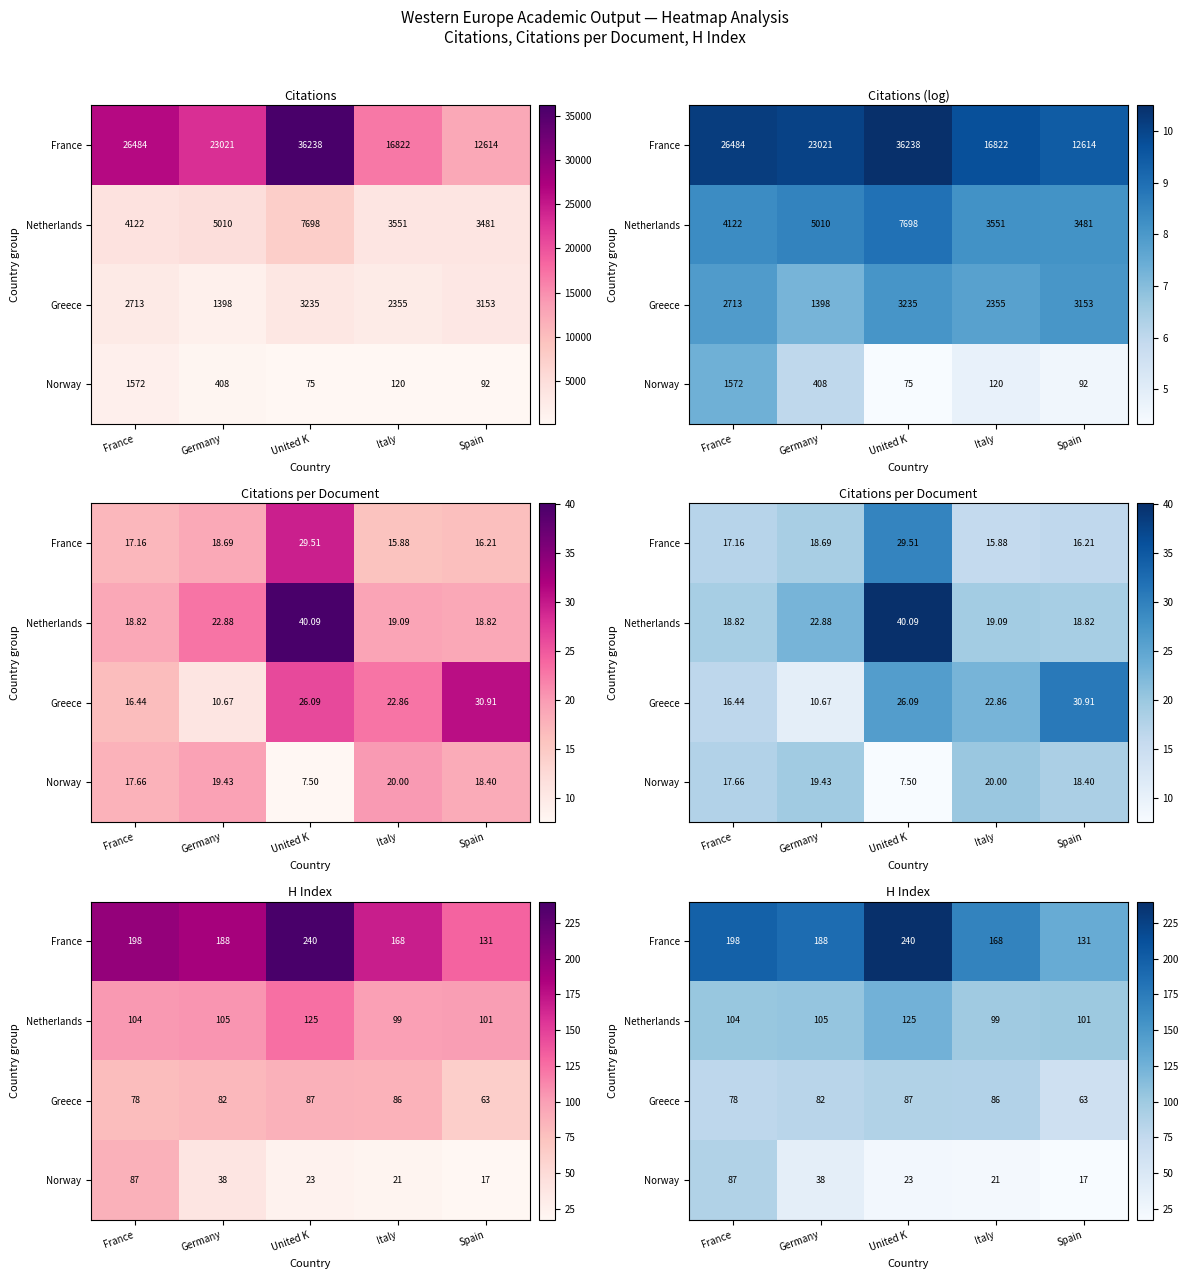

Rank the series by their maximum value, from lowest to highest.

Greece, Norway, Netherlands, France